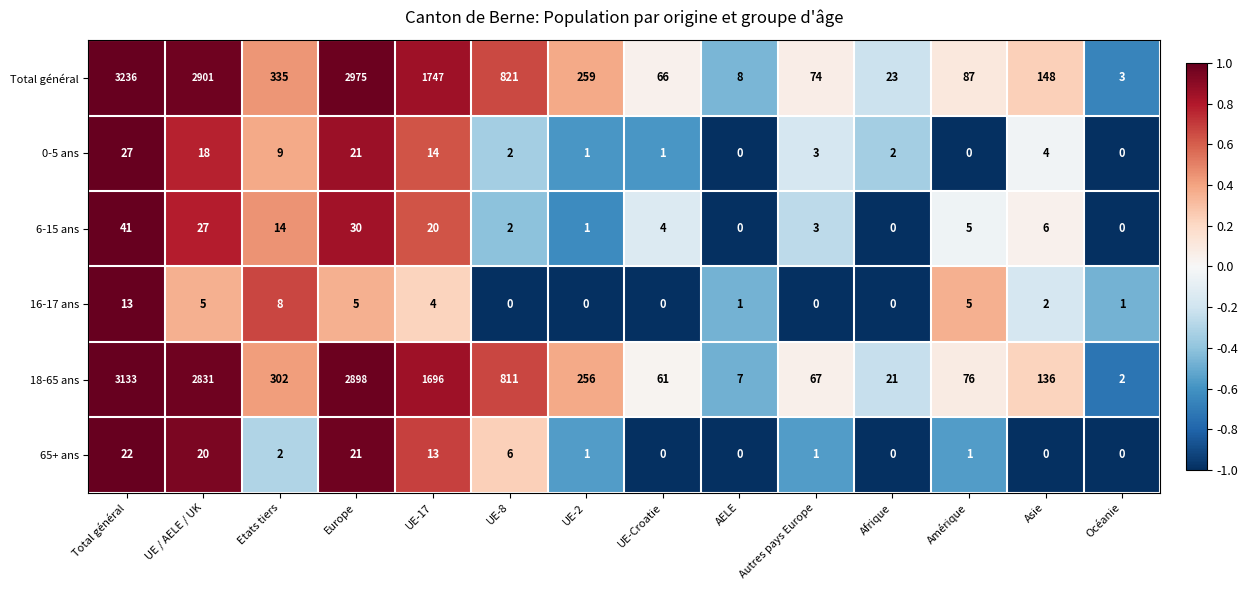

Read the 18-65 ans value at UE-2, to the nearest 100.

300